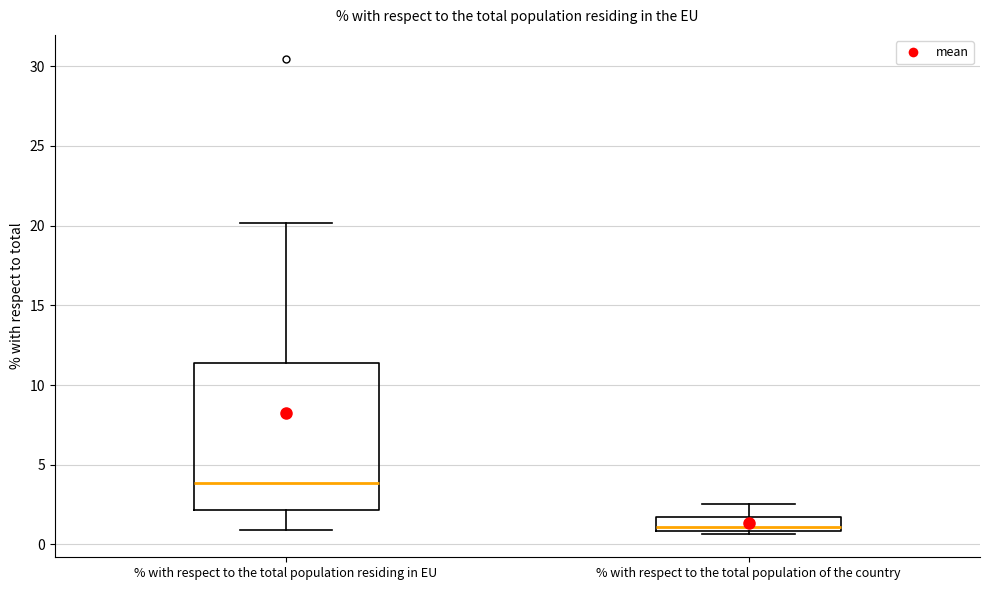

Reading left to right, transcribe this box plot: for each box, give where its median line is, the range the box spans, and where its two whiskers end, as read against the y-axis. The values are not printed on the chart, so give them approximately, as read against the axis.

% with respect to the total population residing in EU: median 4.0, box 2.0 to 11.5, whiskers 1.0 to 20.0
% with respect to the total population of the country: median 1.0 (just above the box's lower edge), box 1.0 to 1.5, whiskers 0.5 to 2.5